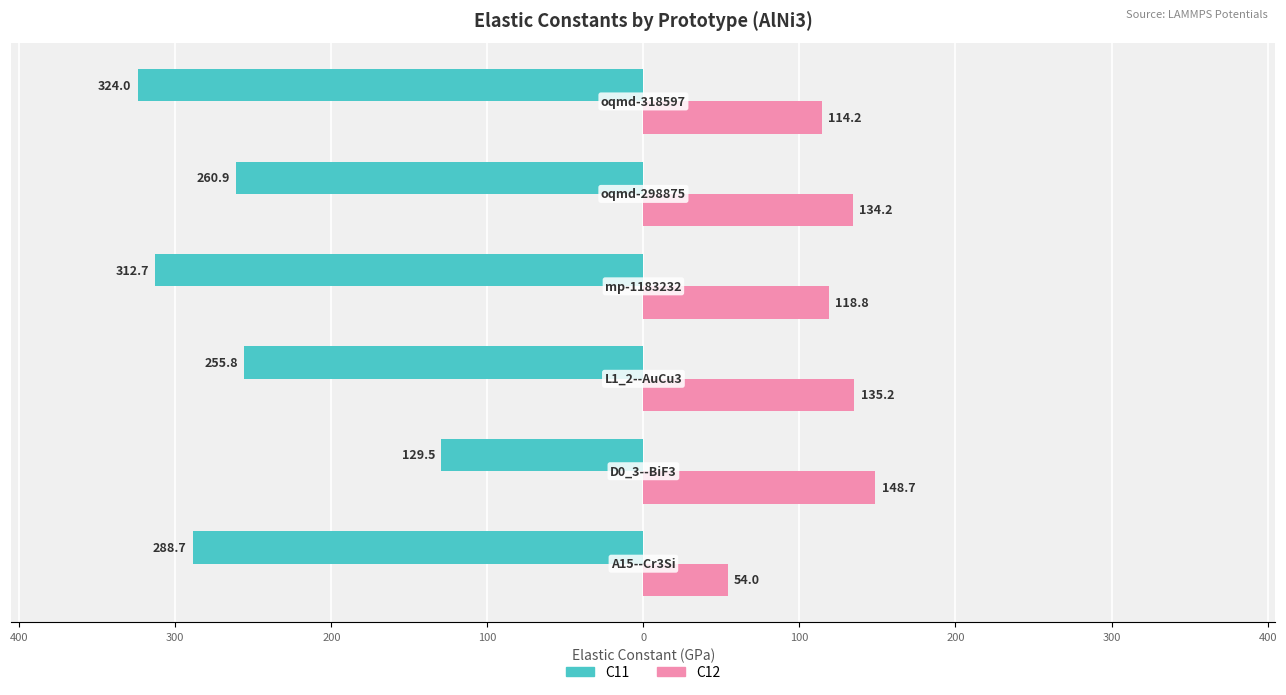

Reading left to right, extract all data points from this chart.

C11: -288.7	-129.5	-255.8	-312.7	-260.9	-324.0
C12: 54.0	148.7	135.2	118.8	134.2	114.2